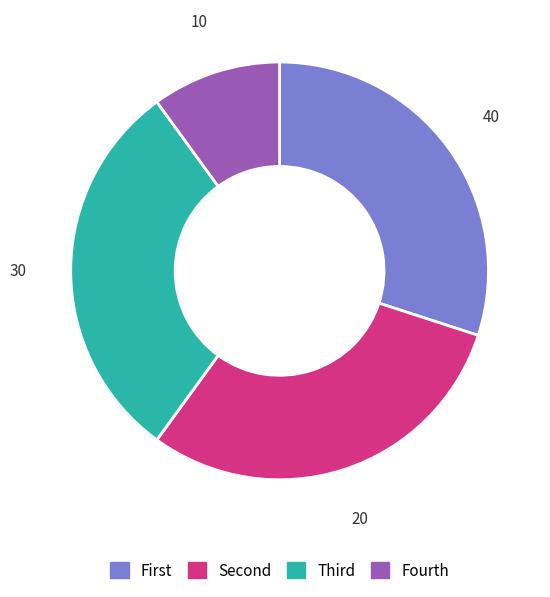

The Fourth slice represents 10% of the pie. True or false?

True